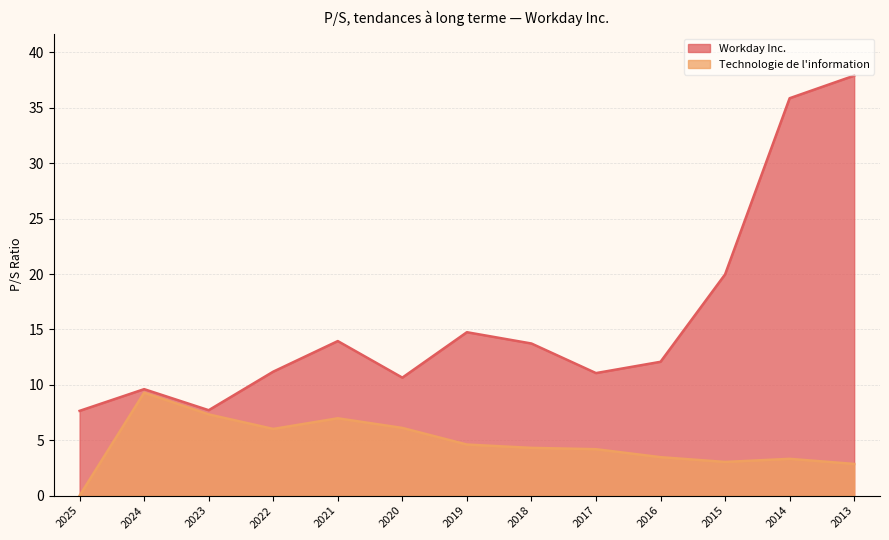

Rank the categories by Workday Inc. value from lowest to highest.

2025, 2023, 2024, 2020, 2017, 2022, 2016, 2018, 2021, 2019, 2015, 2014, 2013